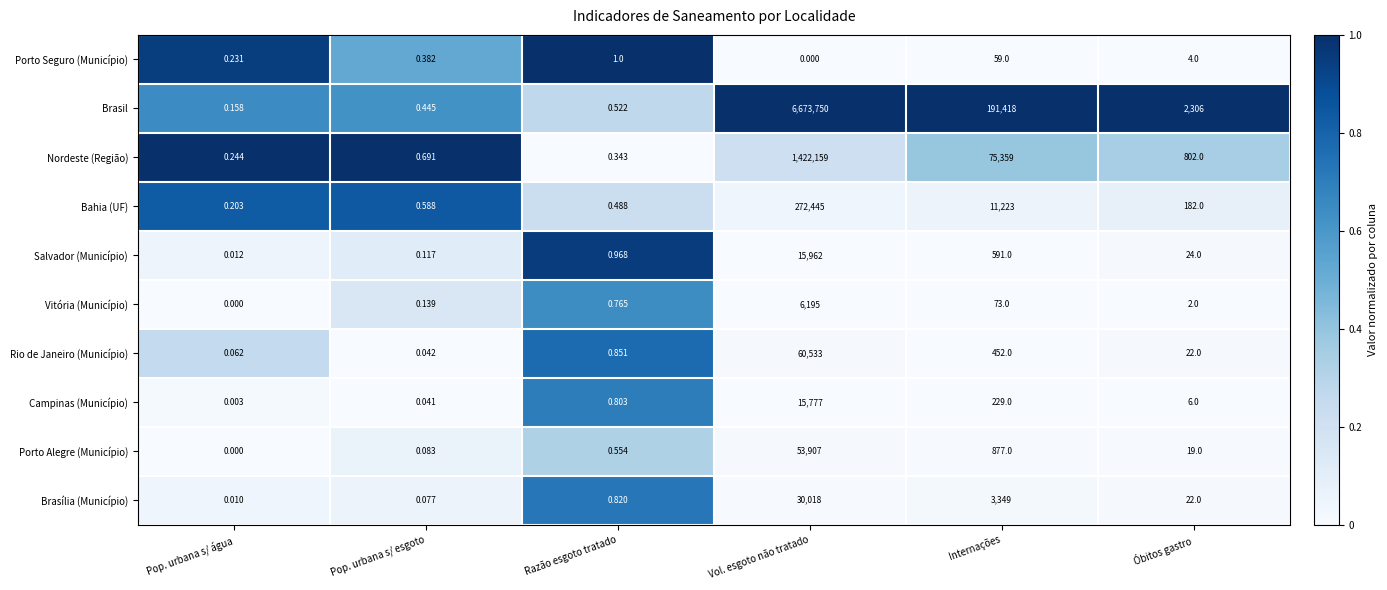

At which category does the chart reach its peak across all series?

Vol. esgoto não tratado